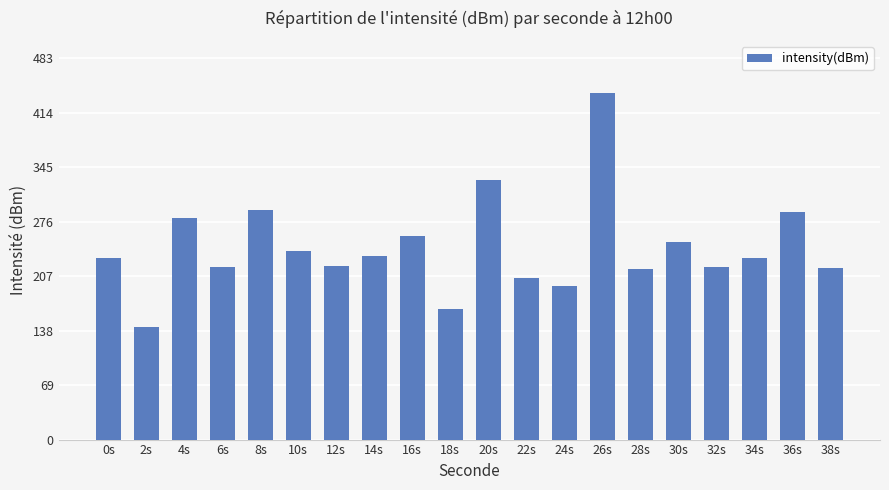

Which category has the highest value across all series?

26s